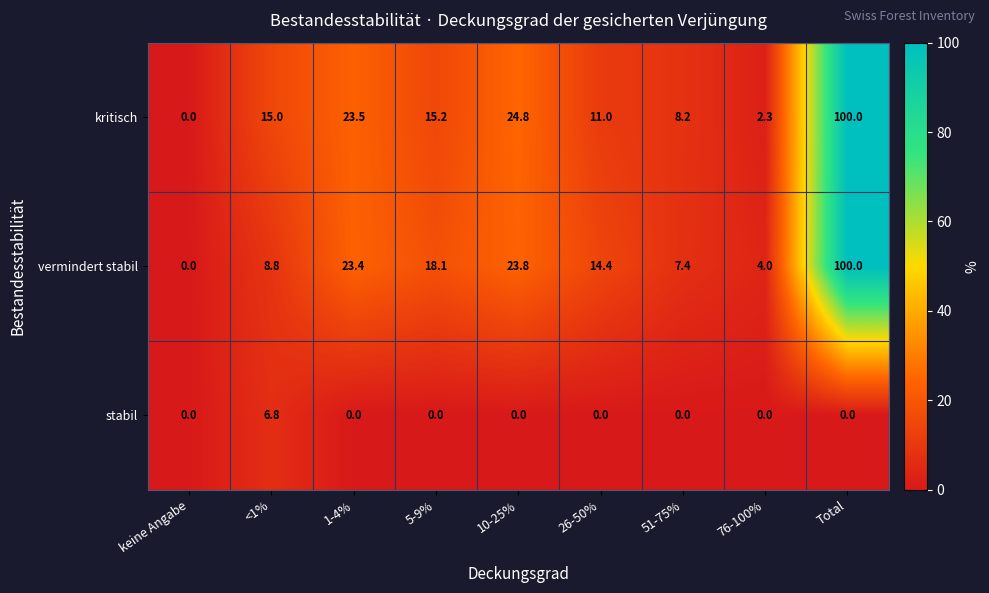

Reading left to right, transcribe all the data shown in this chart.

kritisch: 0.0	15.0	23.5	15.2	24.8	11.0	8.2	2.3	100.0
vermindert stabil: 0.0	8.8	23.4	18.1	23.8	14.4	7.4	4.0	100.0
stabil: 0.0	6.8	0.0	0.0	0.0	0.0	0.0	0.0	0.0